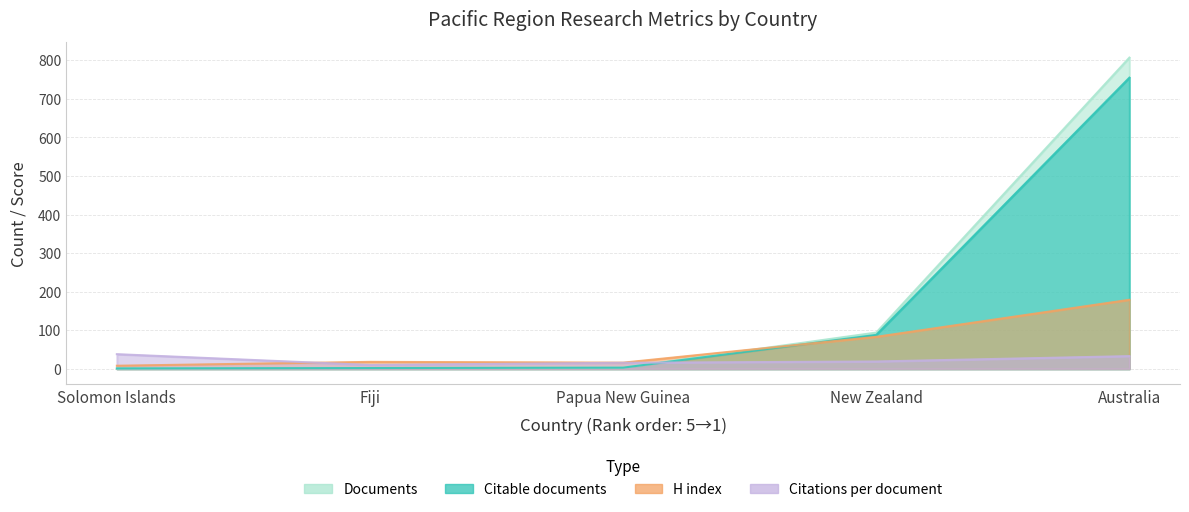

What is the label of the 3rd point from the right?

Papua New Guinea